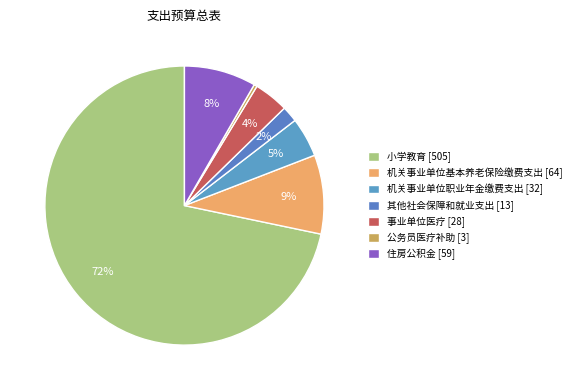

How many slices are in this pie chart?

7